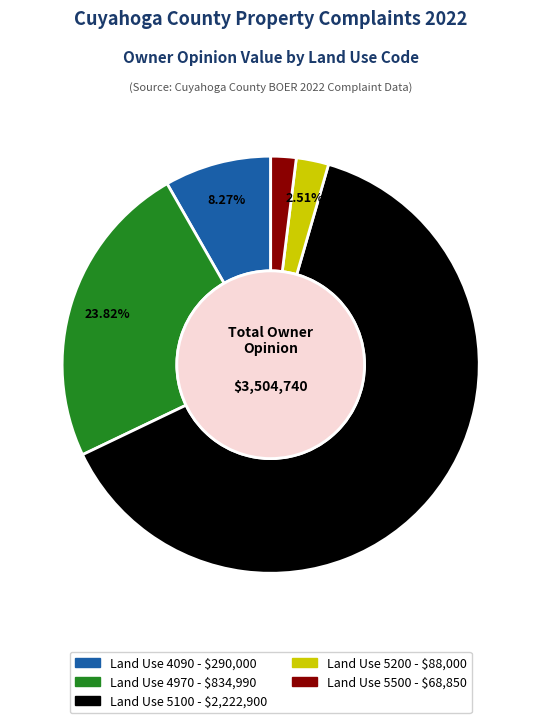

How many slices are in this pie chart?

5